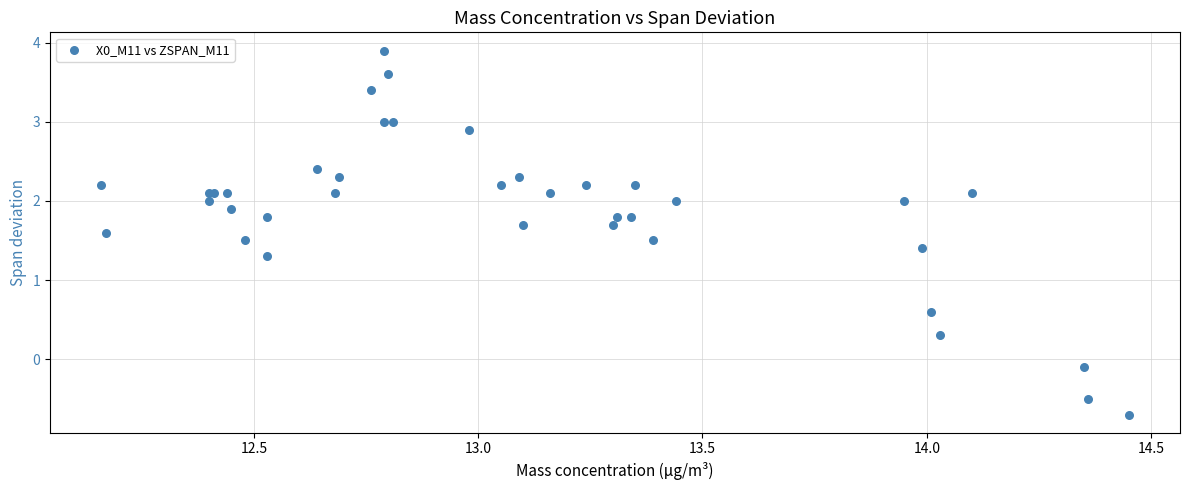

What Y value in the scatter plot is closest to 1?

1.3